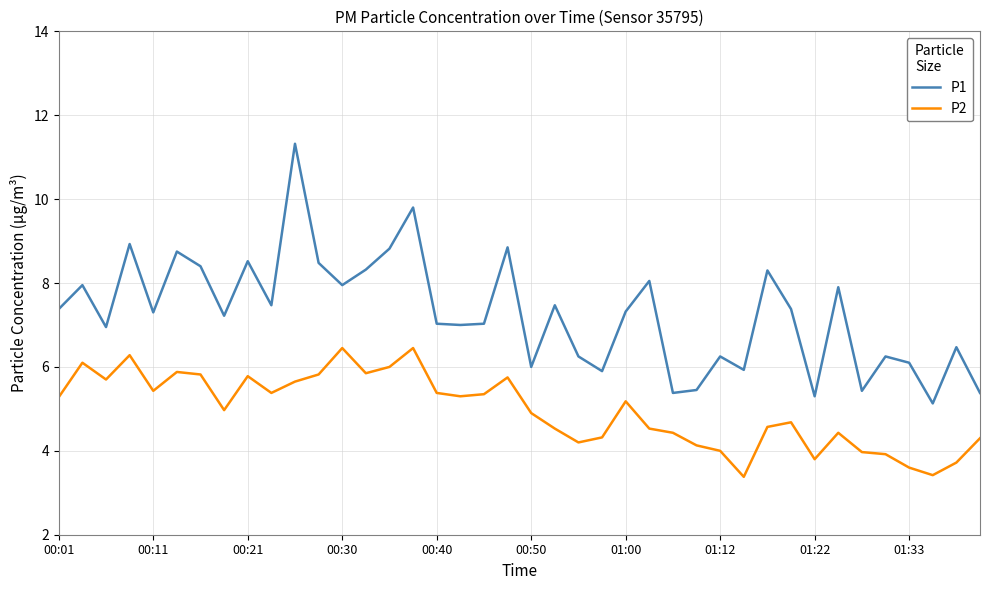

True or false: P1 has more than 2 points higher than both neighbors.

True